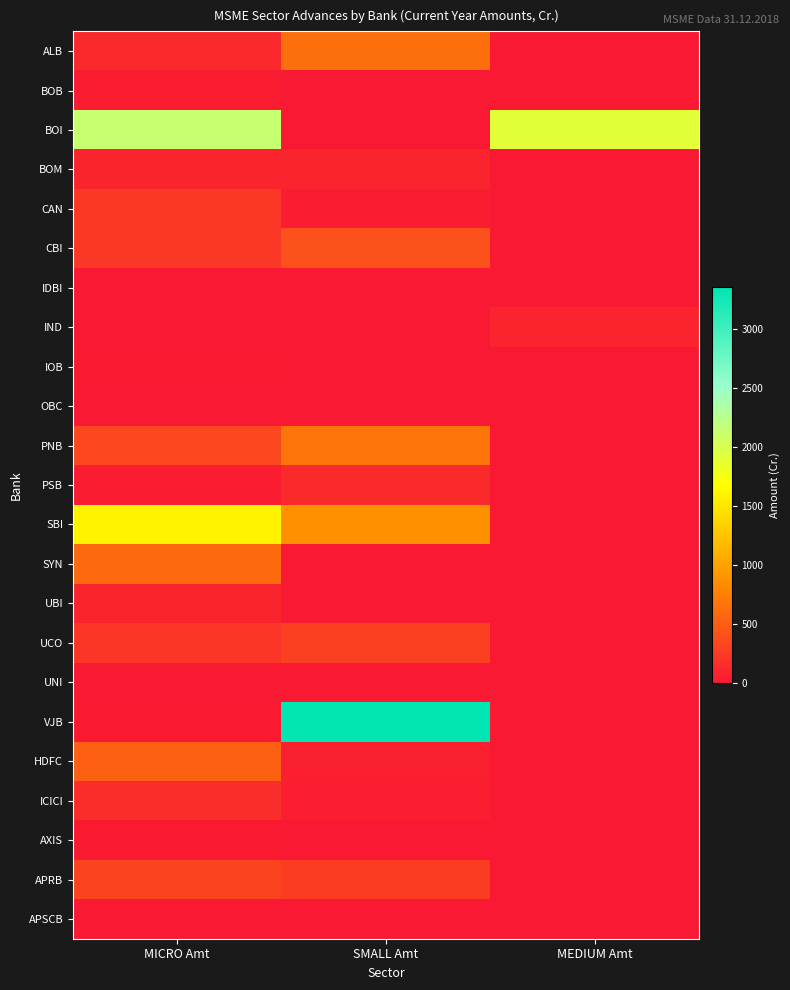

Reading left to right, transcribe all the data shown in this chart.

ALB: MICRO Amt=121.3	SMALL Amt=625.0	MEDIUM Amt=1.5
BOB: MICRO Amt=25.0	SMALL Amt=0.0	MEDIUM Amt=0.0
BOI: MICRO Amt=2142.5	SMALL Amt=0.0	MEDIUM Amt=1903.5
BOM: MICRO Amt=85.0	SMALL Amt=80.0	MEDIUM Amt=0.0
CAN: MICRO Amt=222.9	SMALL Amt=32.1	MEDIUM Amt=0.0
CBI: MICRO Amt=218.0	SMALL Amt=412.1	MEDIUM Amt=0.0
IDBI: MICRO Amt=1.5	SMALL Amt=0.0	MEDIUM Amt=0.0
IND: MICRO Amt=0.0	SMALL Amt=0.0	MEDIUM Amt=75.0
IOB: MICRO Amt=12.1	SMALL Amt=0.0	MEDIUM Amt=0.0
OBC: MICRO Amt=0.1	SMALL Amt=0.0	MEDIUM Amt=0.0
PNB: MICRO Amt=345.5	SMALL Amt=673.7	MEDIUM Amt=0.0
PSB: MICRO Amt=23.3	SMALL Amt=128.9	MEDIUM Amt=0.0
SBI: MICRO Amt=1599.0	SMALL Amt=873.5	MEDIUM Amt=0.0
SYN: MICRO Amt=590.0	SMALL Amt=0.0	MEDIUM Amt=0.0
UBI: MICRO Amt=82.6	SMALL Amt=0.0	MEDIUM Amt=0.0
UCO: MICRO Amt=216.2	SMALL Amt=282.4	MEDIUM Amt=0.0
UNI: MICRO Amt=0.0	SMALL Amt=0.0	MEDIUM Amt=0.0
VJB: MICRO Amt=6.6	SMALL Amt=3357.0	MEDIUM Amt=0.0
HDFC: MICRO Amt=520.1	SMALL Amt=54.0	MEDIUM Amt=0.0
ICICI: MICRO Amt=144.4	SMALL Amt=40.5	MEDIUM Amt=0.0
AXIS: MICRO Amt=8.4	SMALL Amt=0.0	MEDIUM Amt=0.0
APRB: MICRO Amt=314.2	SMALL Amt=257.0	MEDIUM Amt=0.0
APSCB: MICRO Amt=0.0	SMALL Amt=0.0	MEDIUM Amt=0.0